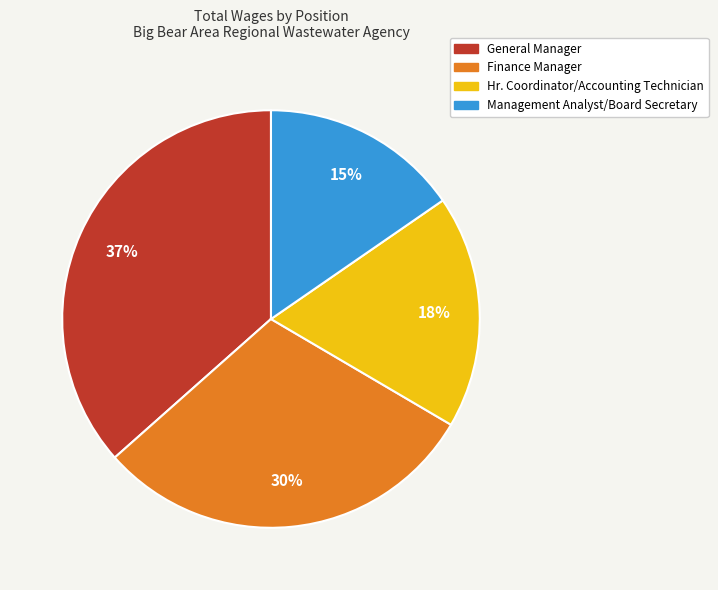

Does General Manager account for over 50% of the chart?

No